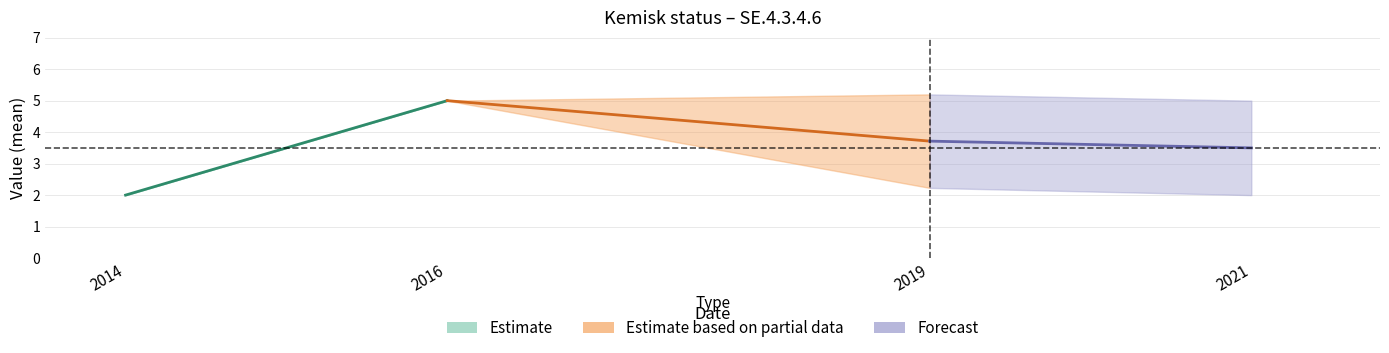

What is the difference between the maximum and minimum values in the Value_2019 series?

3